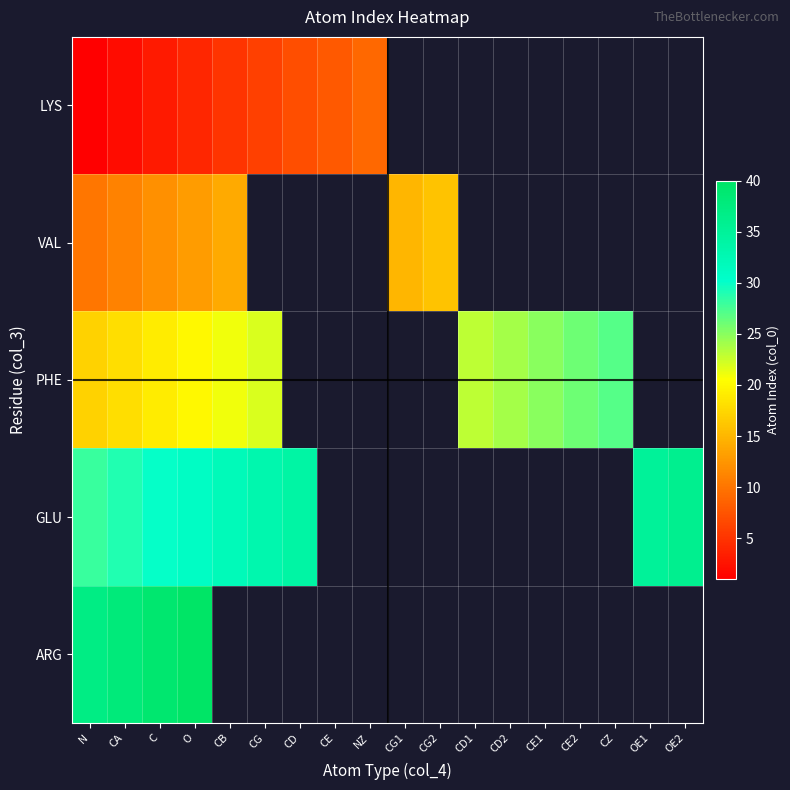

Where is ARG nearest to the value 38?

CA